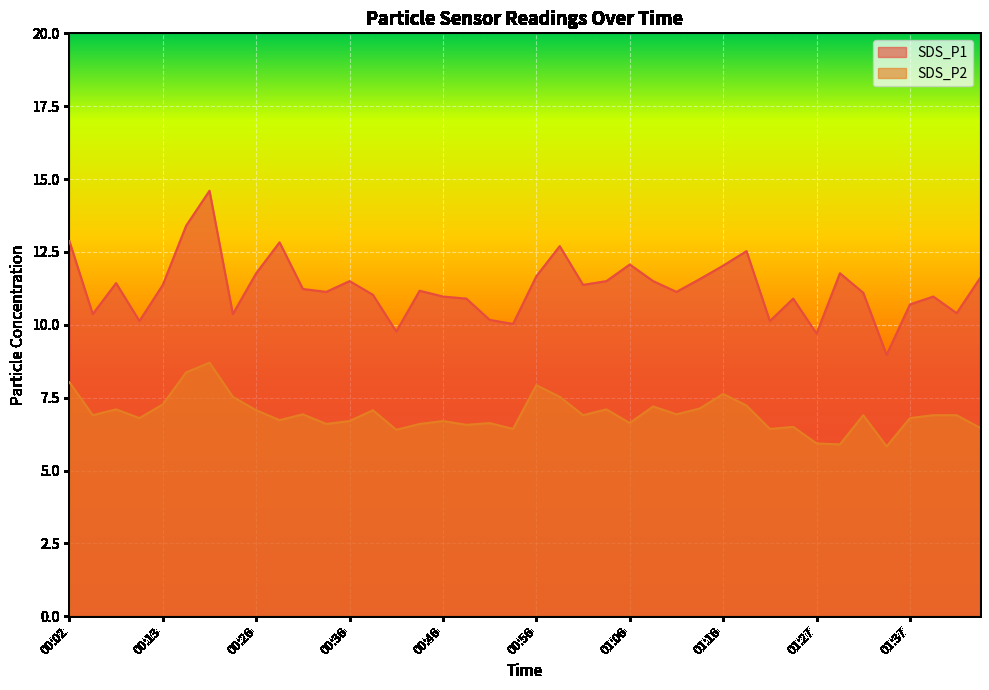

Rank the series by their average value, from lowest to highest.

SDS_P2, SDS_P1